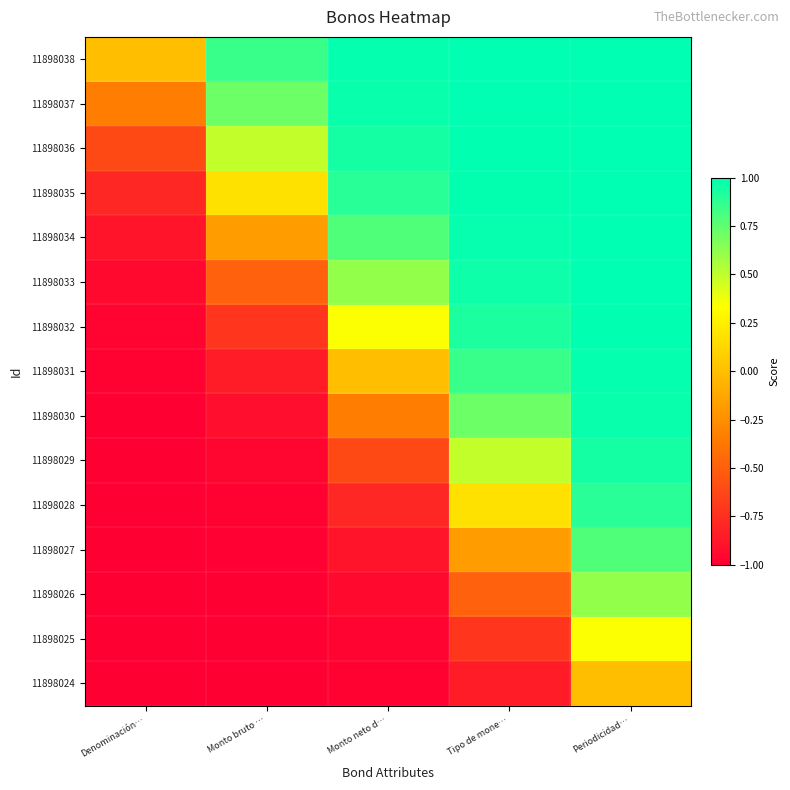

At which category does the chart reach its peak across all series?

Periodicidad…